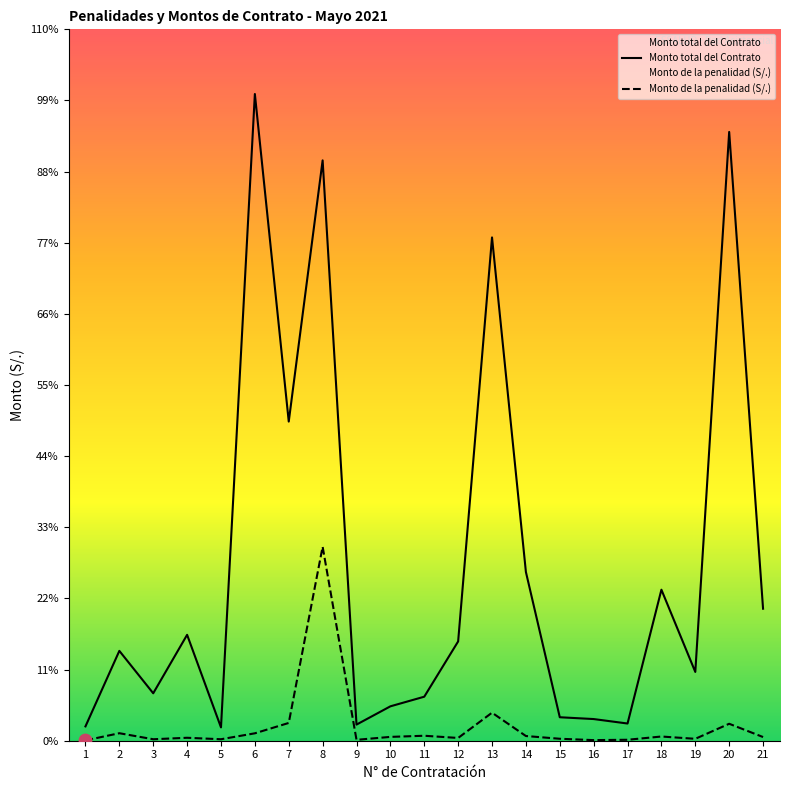

Which series has the largest total across all categories?

Monto total del Contrato